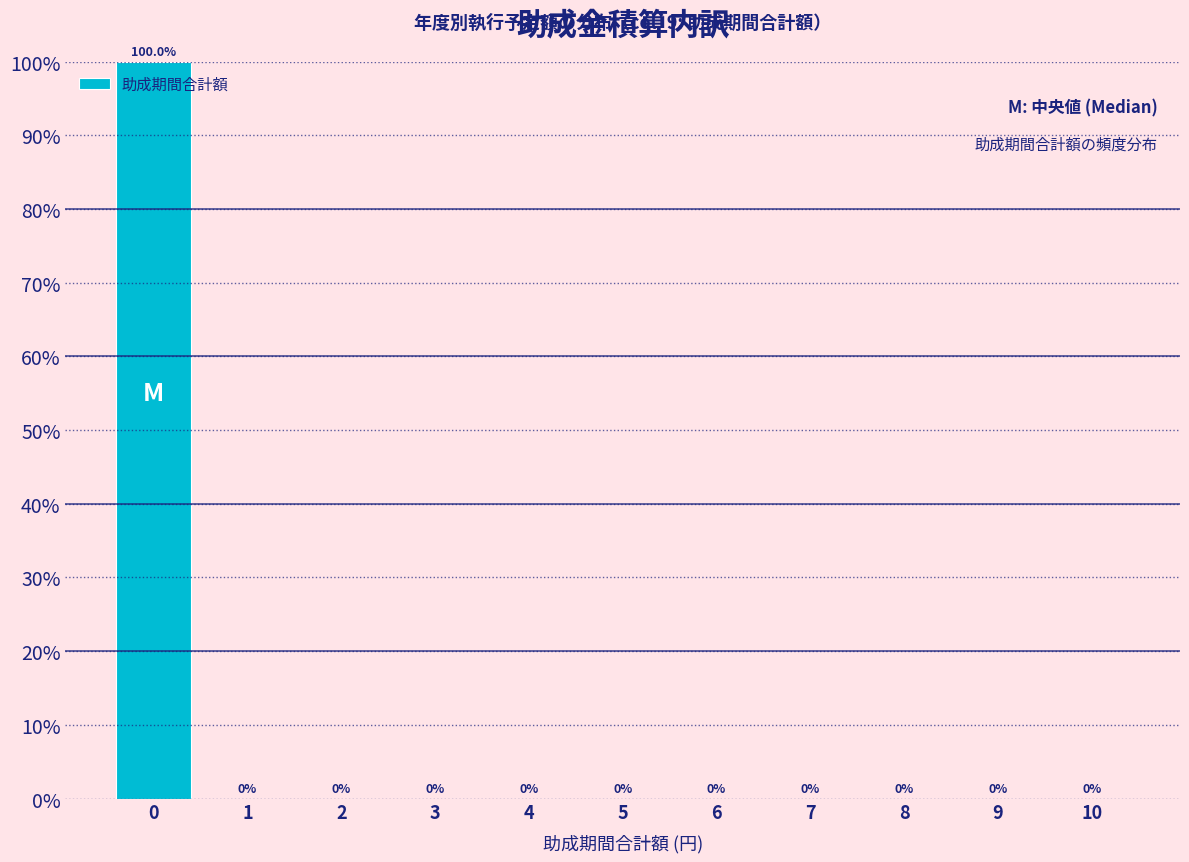

Reading left to right, list all the values displayed in this chart.

0=100	1=0	2=0	3=0	4=0	5=0	6=0	7=0	8=0	9=0	10=0